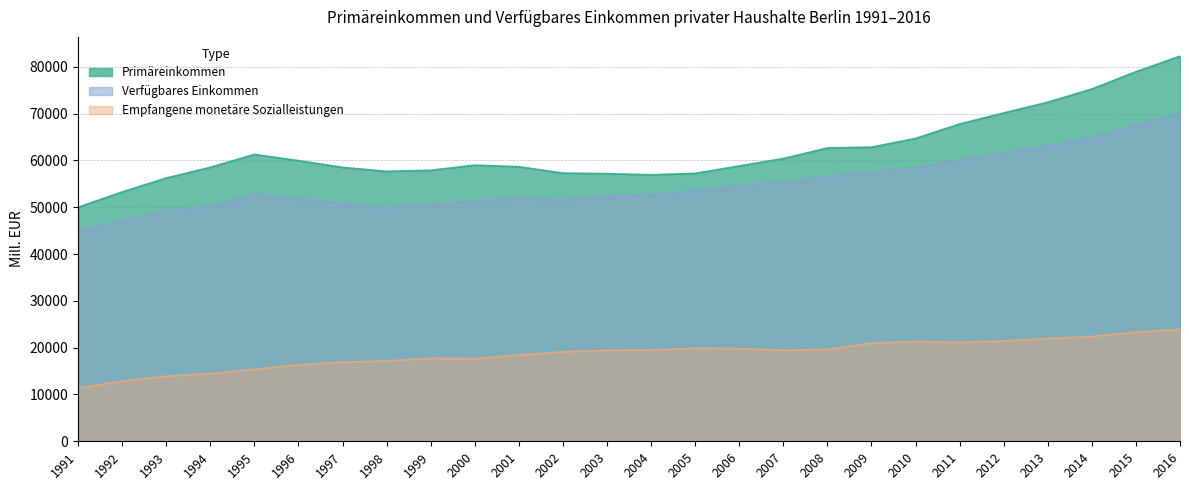

List the series in order of their overall mean, highest first.

Primäreinkommen, Verfügbares Einkommen, Empfangene monetäre Sozialleistungen